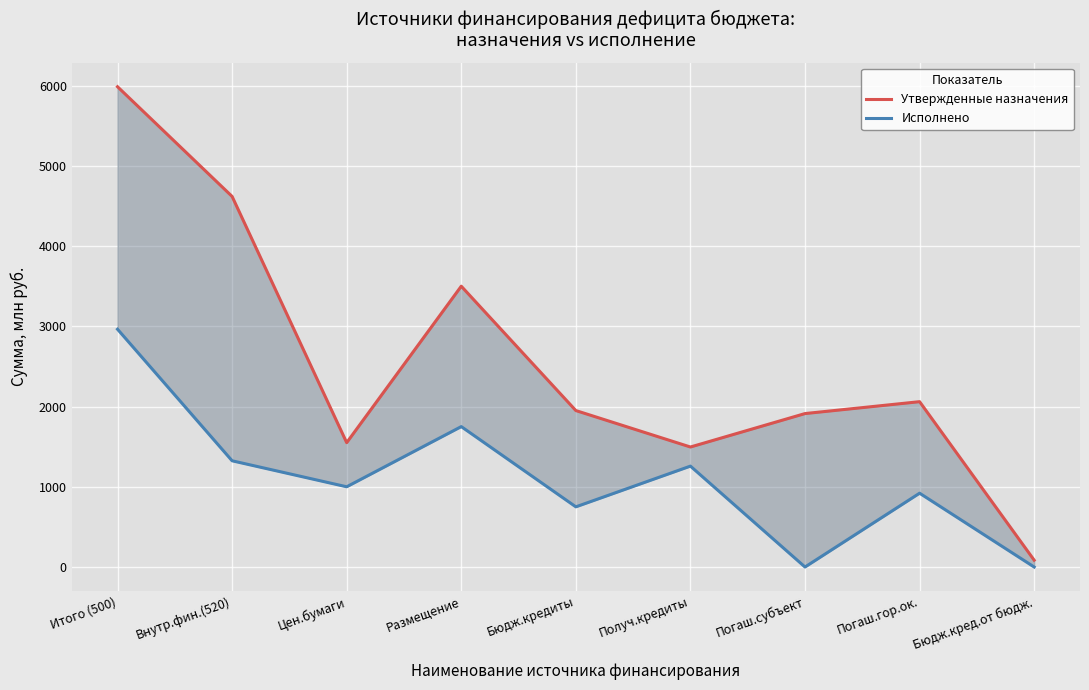

Reading left to right, what are all the values shown in this chart?

Утвержденные назначения: Итого (500)=5986.2	Внутр.фин.(520)=4618.8	Цен.бумаги=1550.0	Размещение=3500.0	Бюдж.кредиты=1950.0	Получ.кредиты=1495.8	Погаш.субъект=1912.5	Погаш.гор.ок.=2060.8	Бюдж.кред.от бюдж.=85.1
Исполнено: Итого (500)=2963.7	Внутр.фин.(520)=1324.0	Цен.бумаги=1000.0	Размещение=1750.0	Бюдж.кредиты=750.0	Получ.кредиты=1257.5	Погаш.субъект=0.0	Погаш.гор.ок.=920.0	Бюдж.кред.от бюдж.=0.0